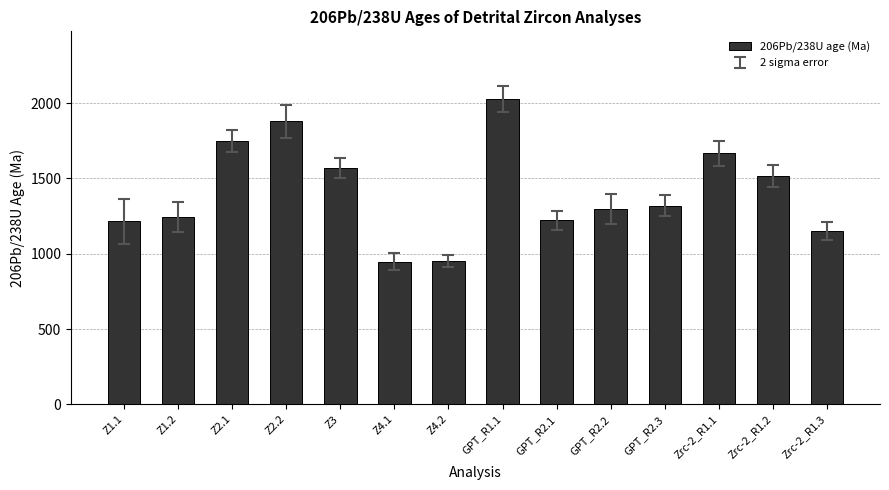

What is the smallest value displayed?

947.8